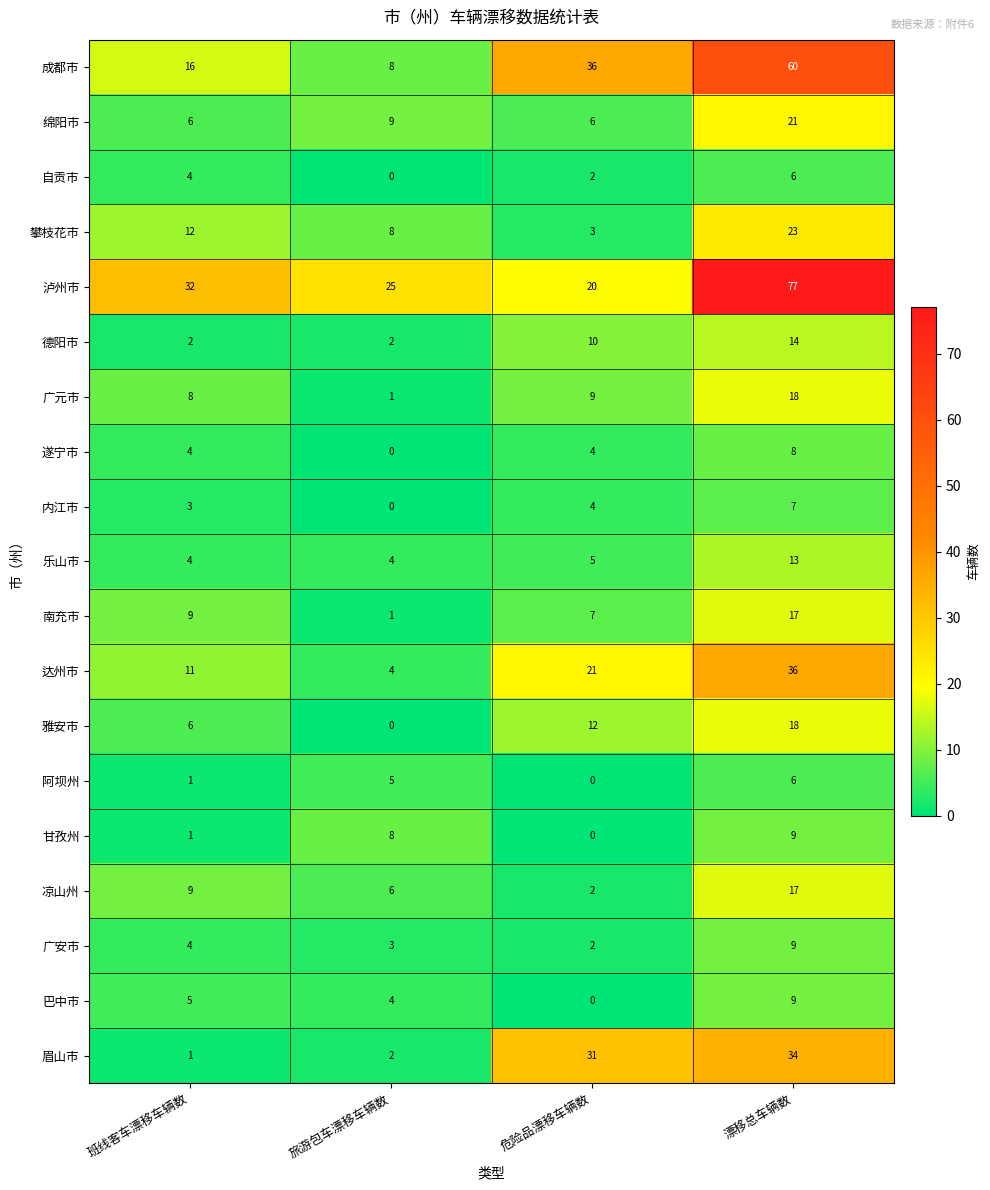

What is the average value of the 广元市 series?

9